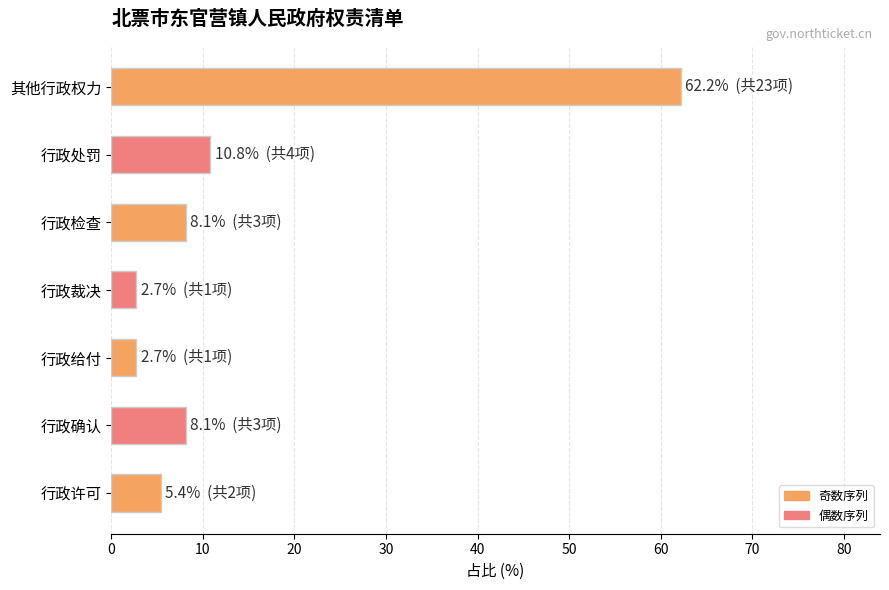

How many values exceed 8?

4